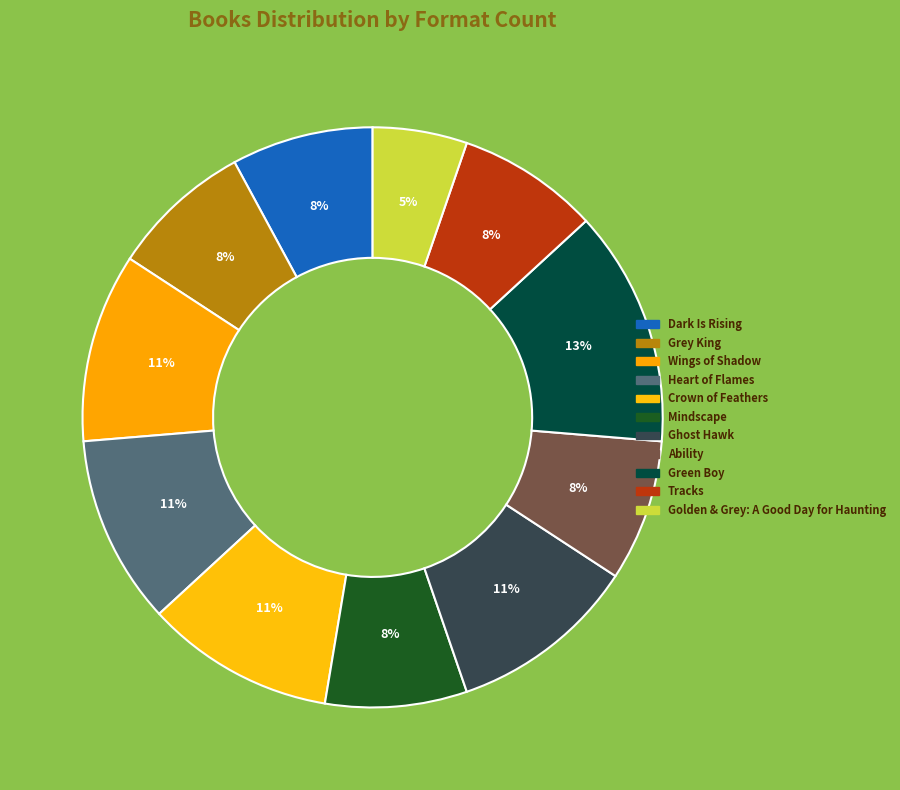

Count the number of slices in the pie.

11